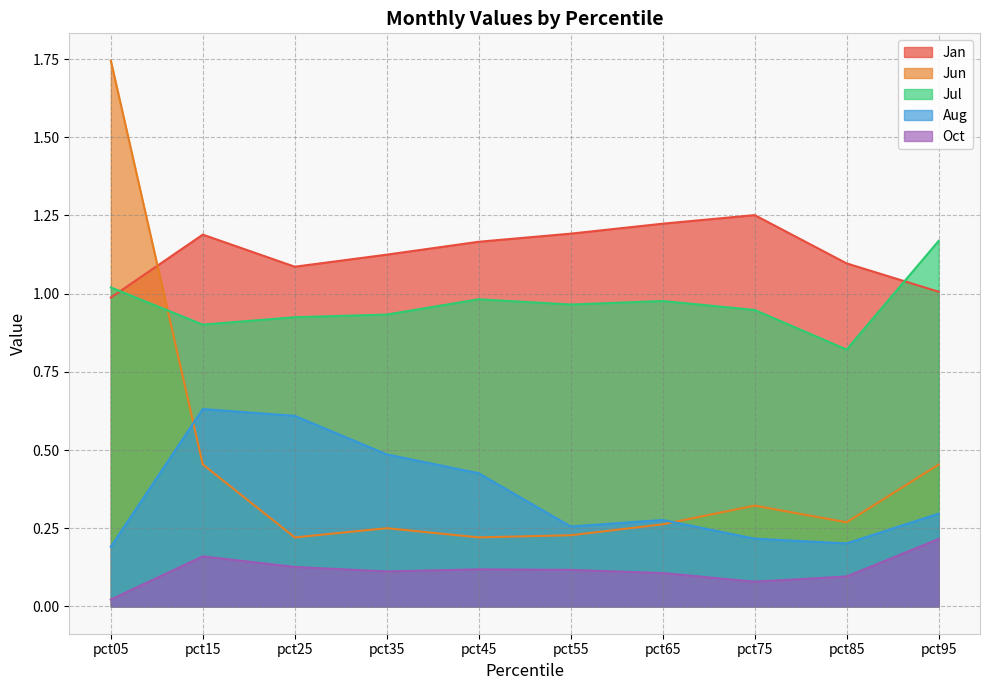

What is the value of the Jun point at the 3rd from the left?

0.2